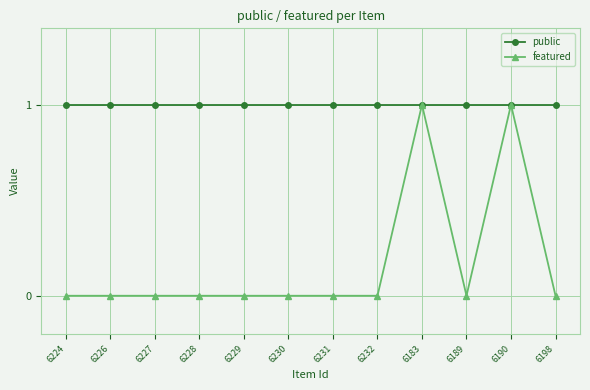

What are all the series names shown in the legend?

public, featured